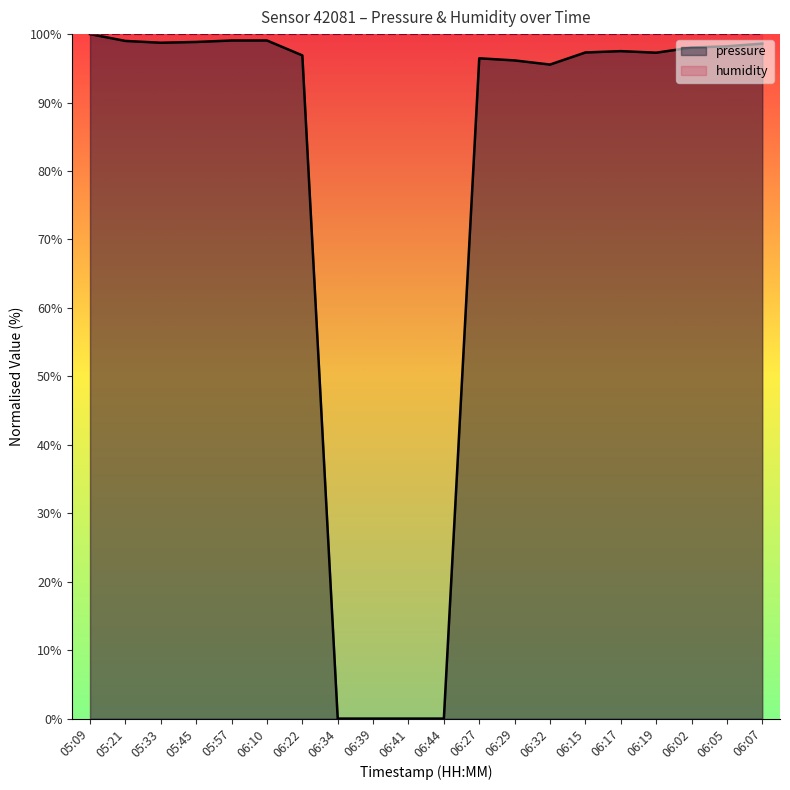

Rank the categories by value from lowest to highest.

06:34, 06:39, 06:41, 06:44, 06:32, 06:29, 06:27, 06:22, 06:19, 06:15, 06:17, 06:02, 06:05, 06:07, 05:33, 05:45, 05:21, 05:57, 06:10, 05:09